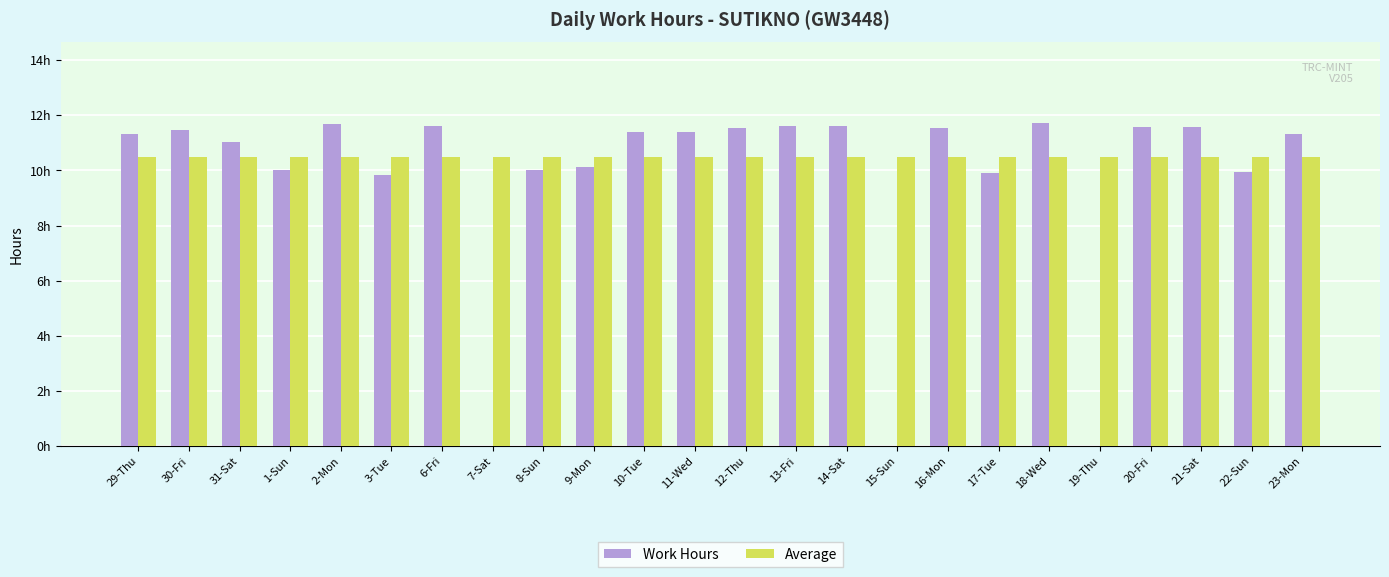

Rank the categories by Work Hours value from lowest to highest.

7-Sat, 15-Sun, 19-Thu, 3-Tue, 17-Tue, 22-Sun, 8-Sun, 1-Sun, 9-Mon, 31-Sat, 29-Thu, 23-Mon, 11-Wed, 10-Tue, 30-Fri, 16-Mon, 12-Thu, 20-Fri, 21-Sat, 14-Sat, 13-Fri, 6-Fri, 2-Mon, 18-Wed